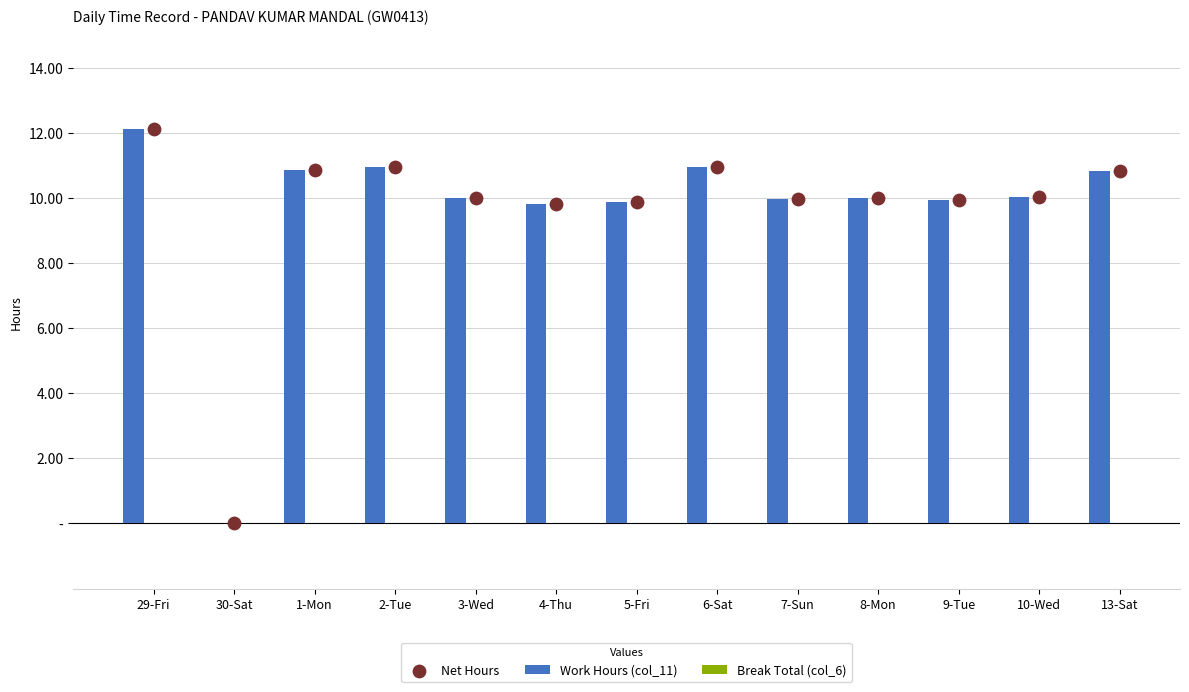

Which series reaches the maximum Y coordinate?

Work Hours (col_11)